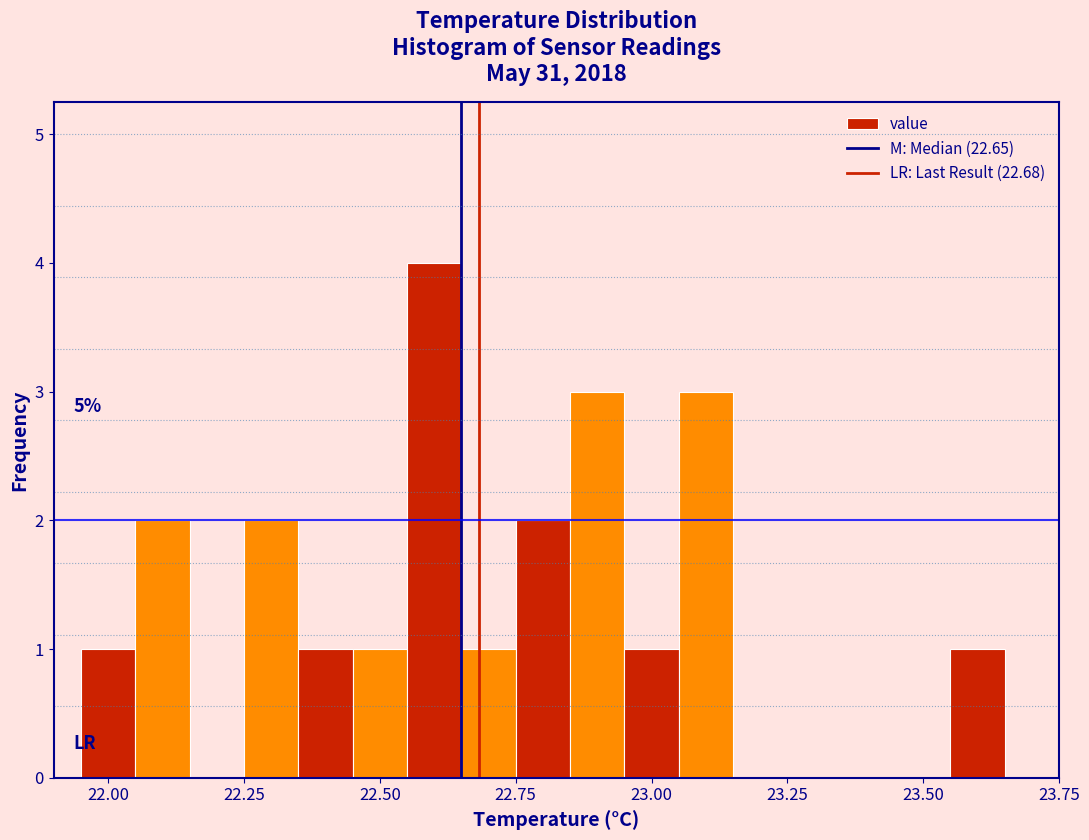

Read against the x-axis, roughly where is the centre of the tallest bar?

22.60